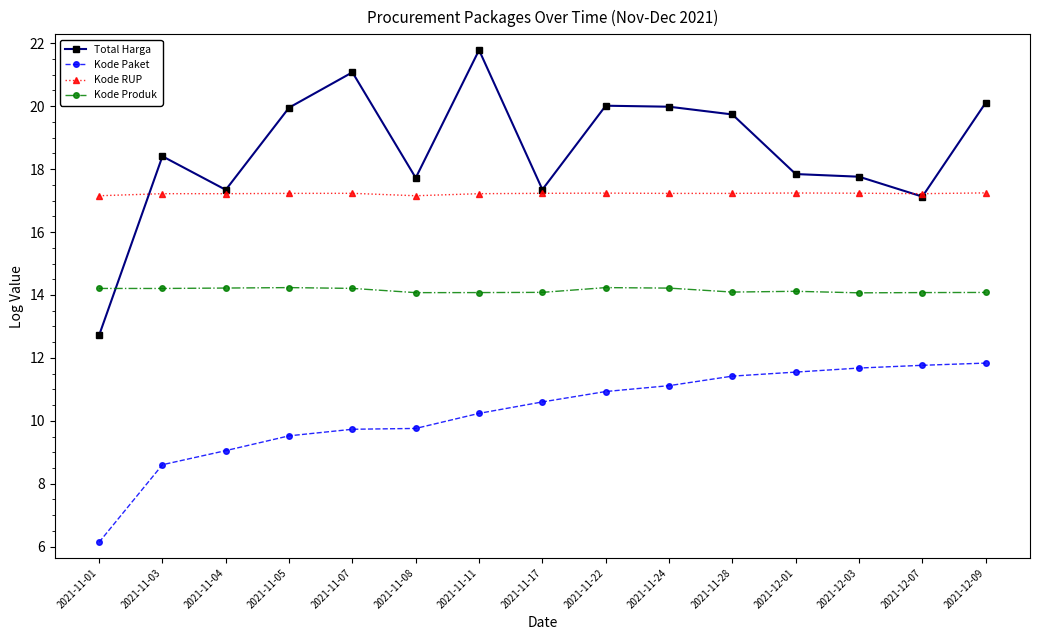

True or false: Kode RUP has more than 1 interior local peaks.

True